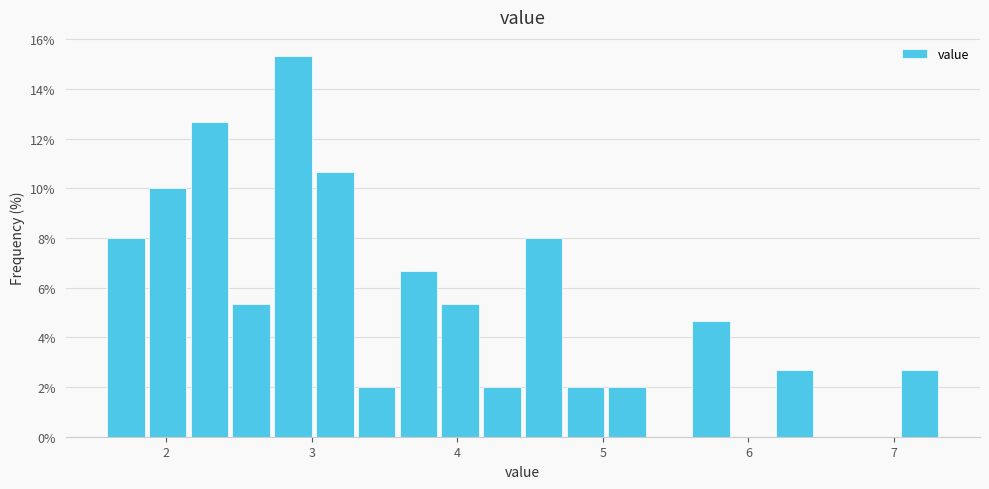

Read against the x-axis, roughly where is the centre of the tallest bar?

2.9